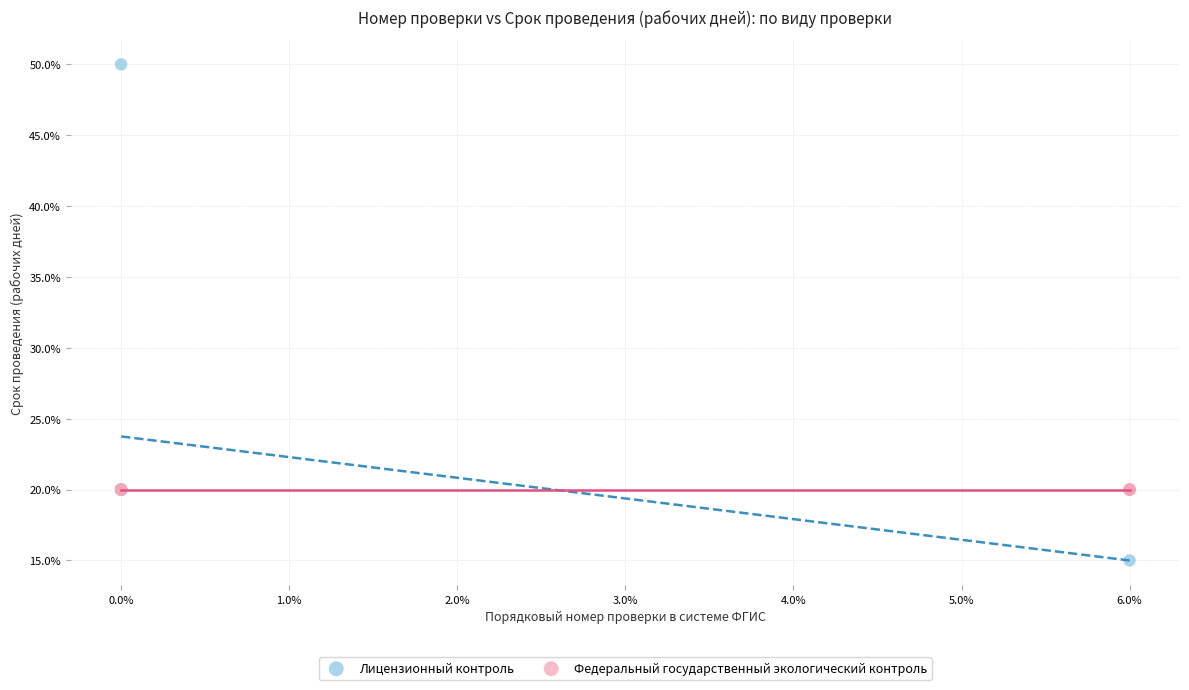

What are all the series names shown in the legend?

Лицензионный контроль, Федеральный государственный экологический контроль